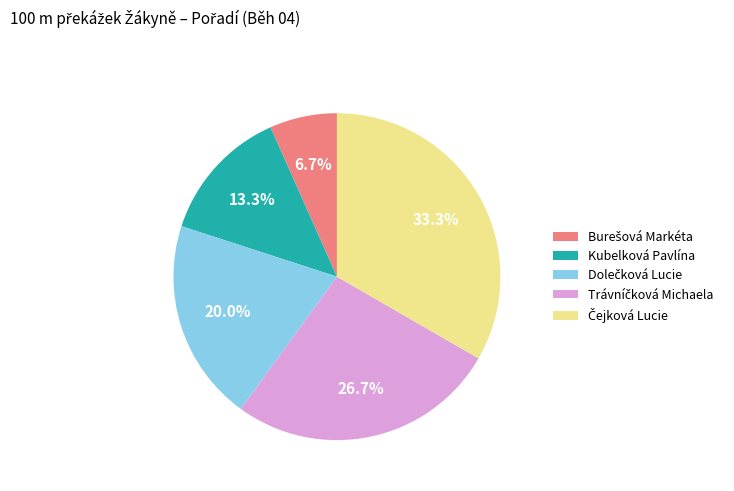

What portion of the pie excludes Kubelková Pavlína?

86.7%